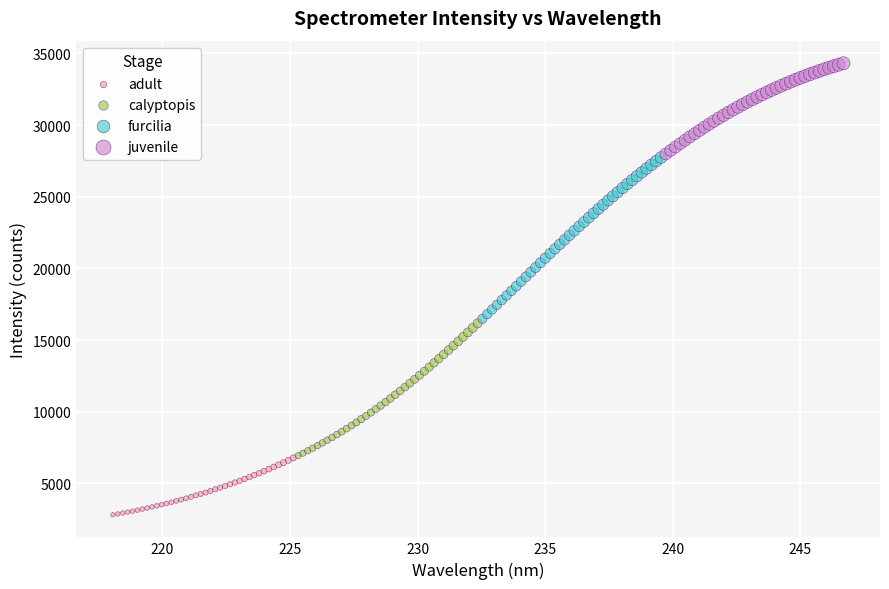

Which series reaches the maximum Y coordinate?

juvenile